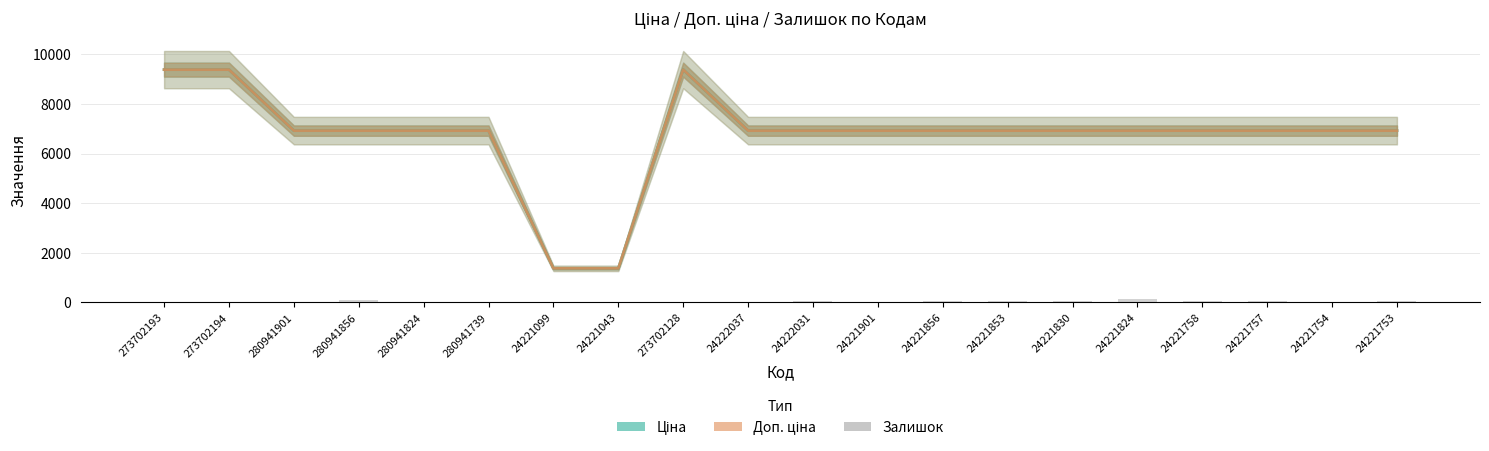

What is the value of the Залишок bar at the 5th from the left?

17.0